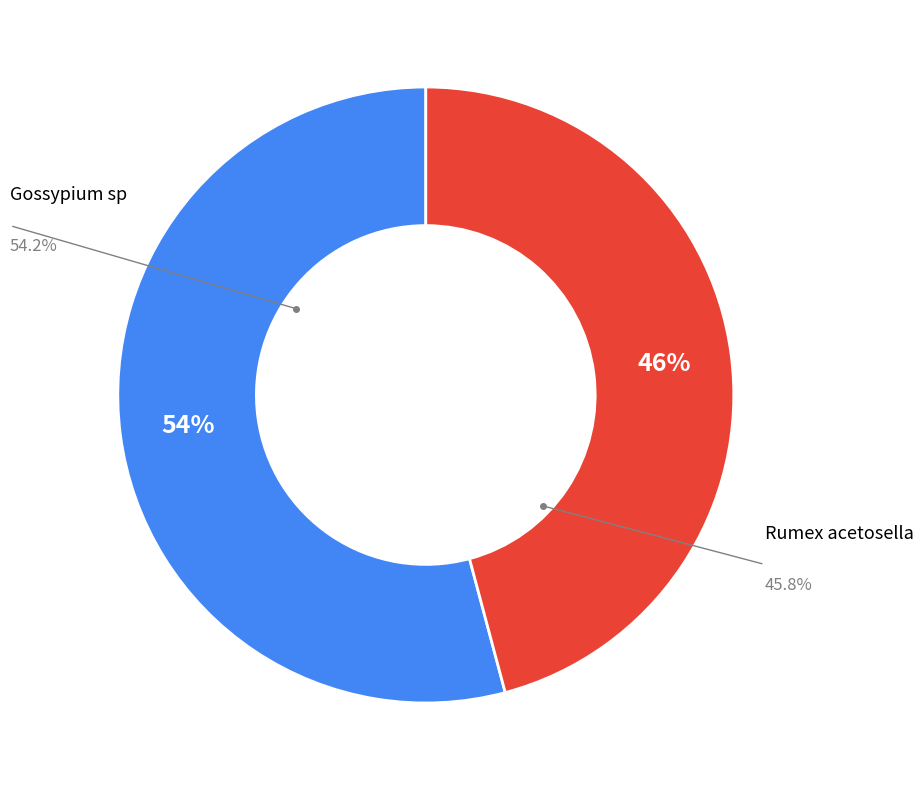

To the nearest percent, what portion does Rumex acetosella represent?

46%